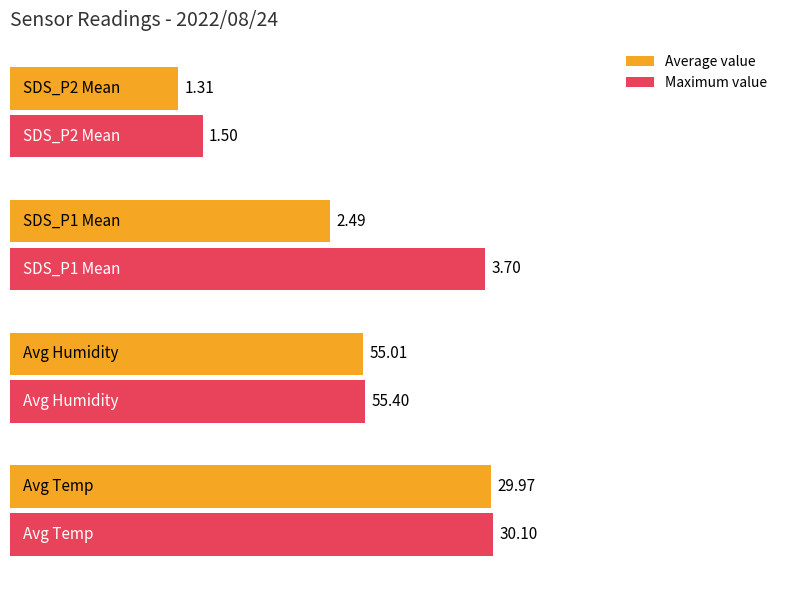

Which series has the widest spread of values?

Average value